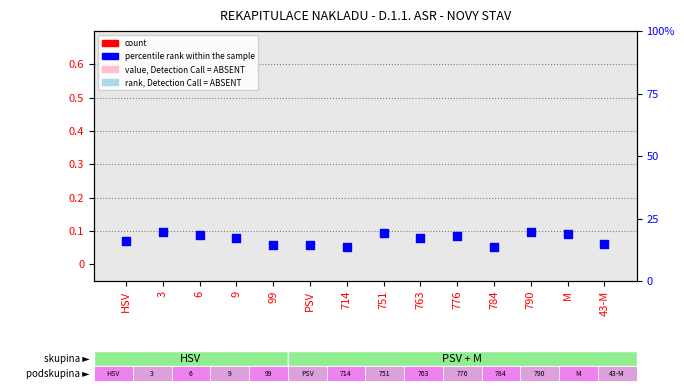

Which series has the largest total across all categories?

percentile rank within the sample